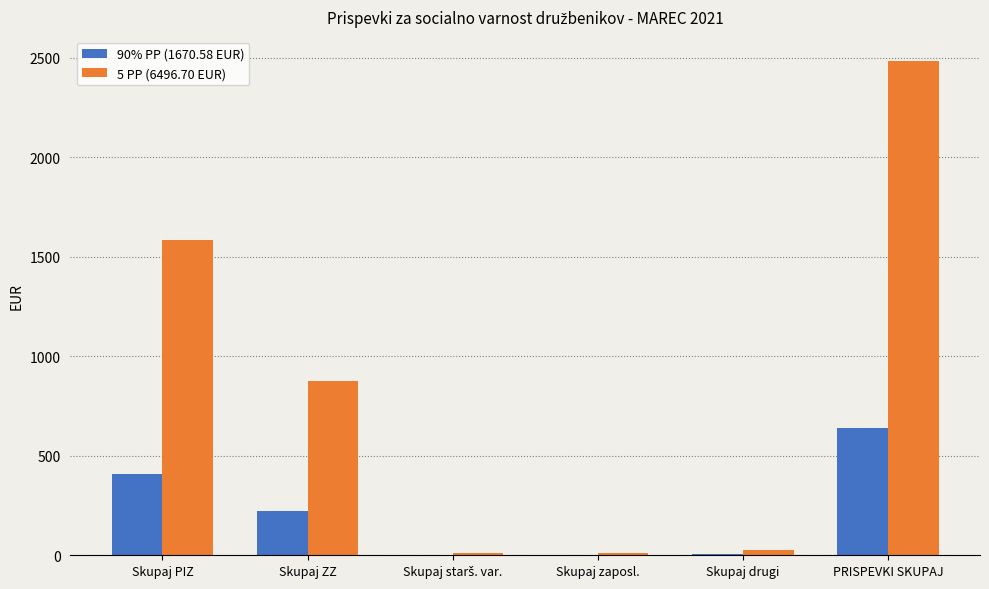

What is the sum of all 90% PP (1670.58 EUR) values?

1283.0